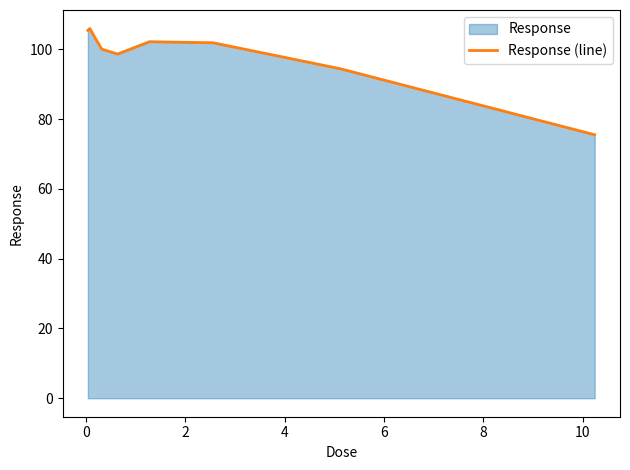

What is the minimum value shown in the chart?

75.5